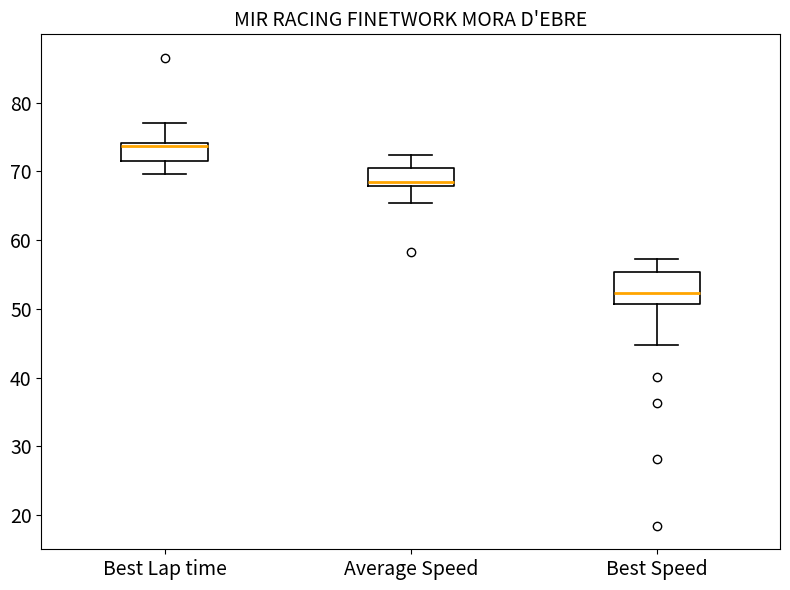

Where is the upper edge of the box for Best Lap time on the y-axis? The values are not printed on the chart, so give them approximately, as read against the axis.

74